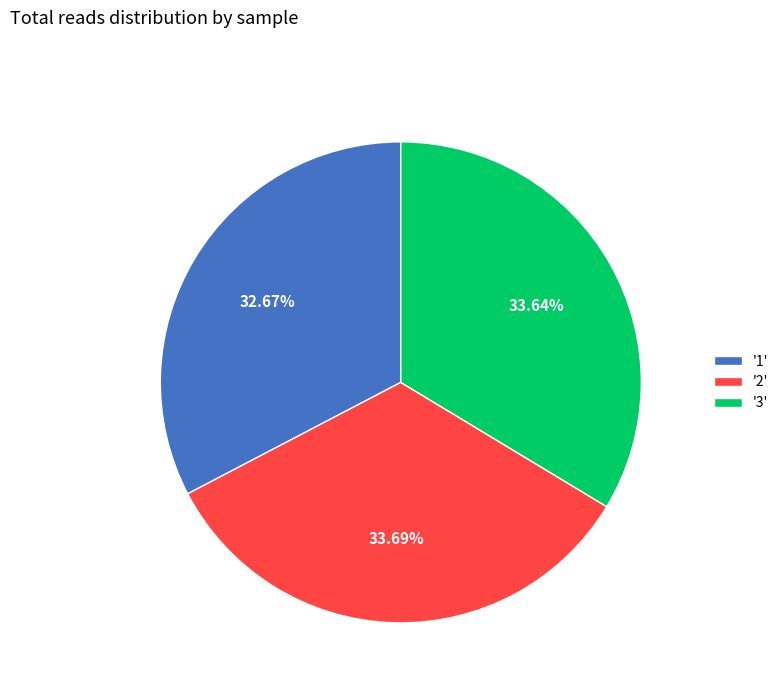

Approximately how many times larger is the value at '3' compared to '2'?

1.0